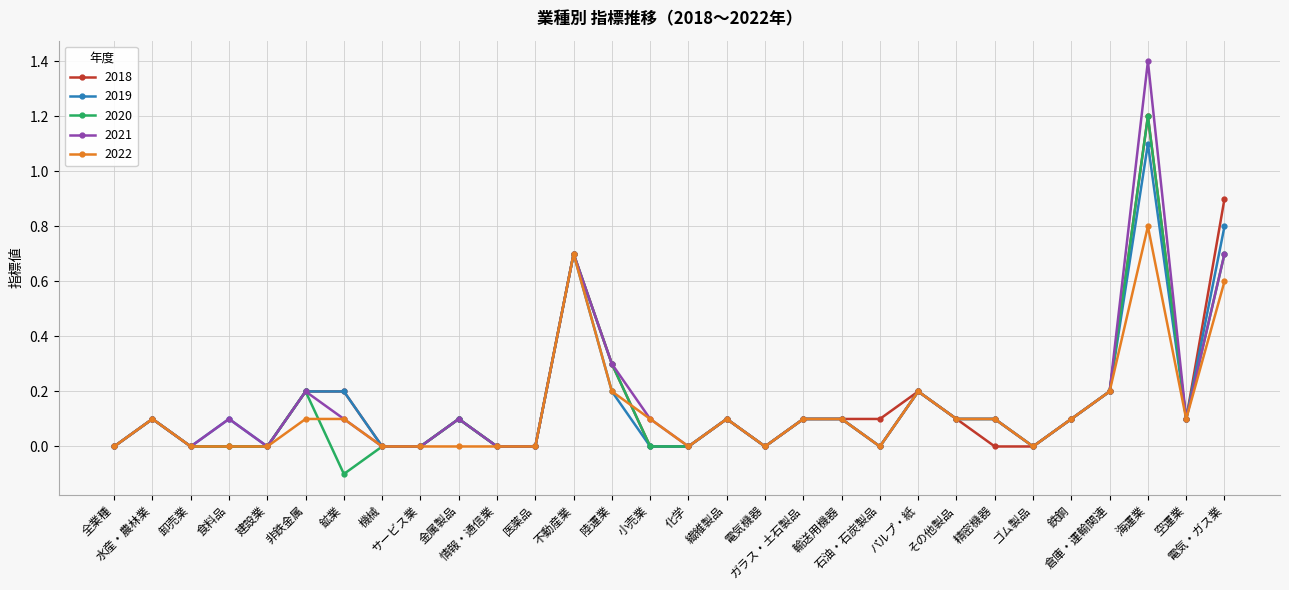

Which series has the largest range (max minus min)?

2021